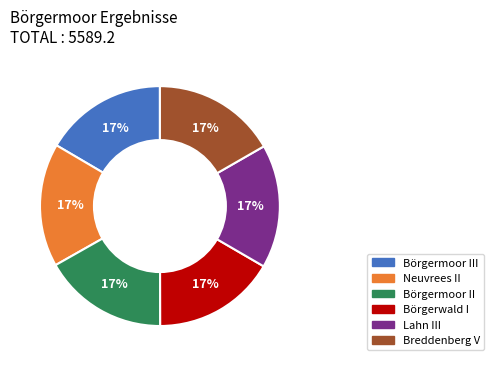

The Lahn III slice represents 17% of the pie. True or false?

True